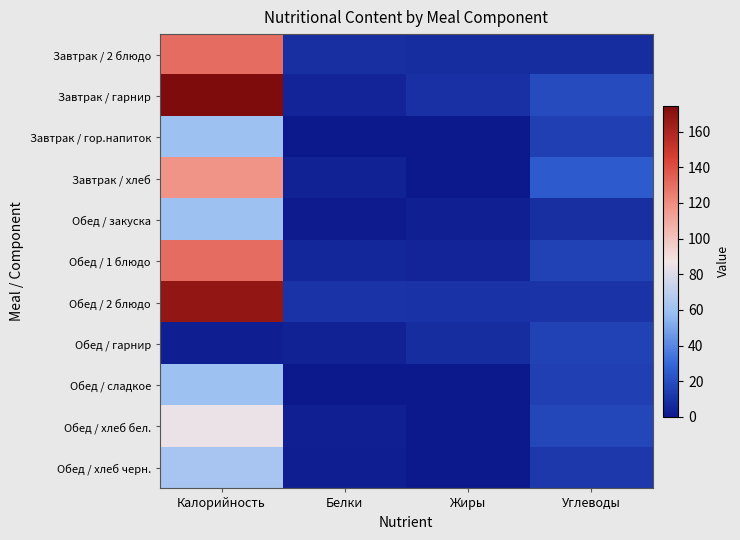

Which label corresponds to the smallest value in the chart?

Жиры